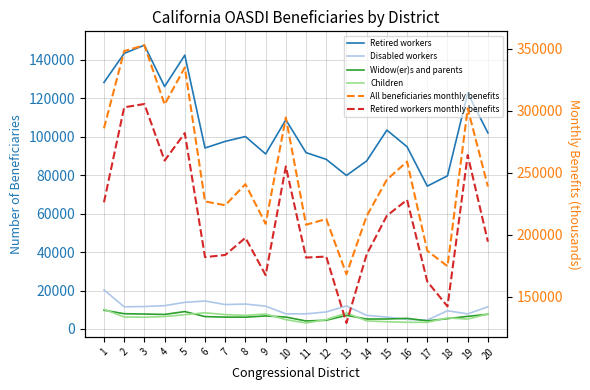

What are all the series names shown in the legend?

Retired workers, Disabled workers, Widow(er)s and parents, Children, All beneficiaries monthly benefits, Retired workers monthly benefits